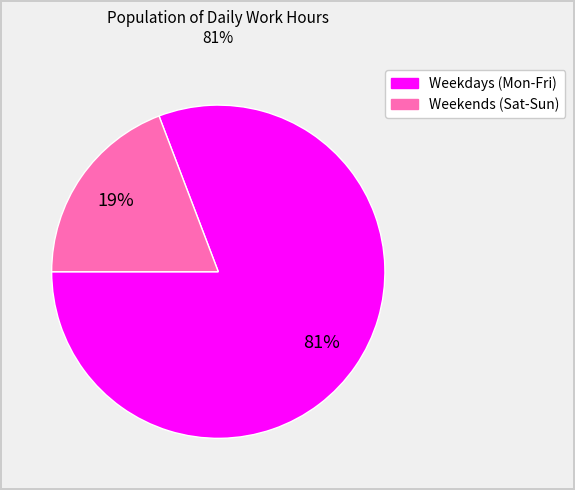

To the nearest percent, what is the average slice percentage?

50%